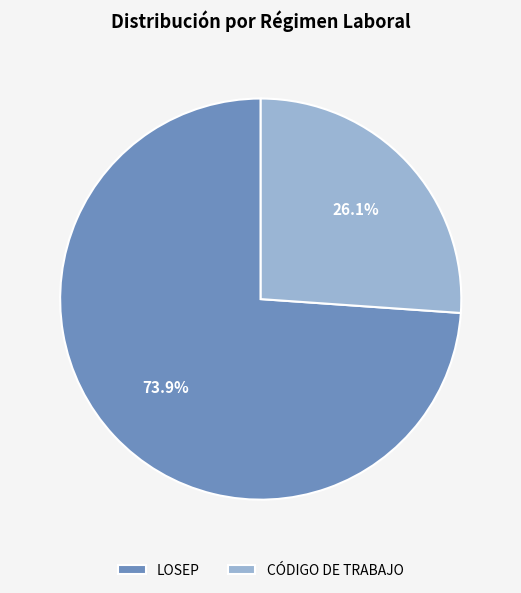

The CÓDIGO DE TRABAJO slice represents 26% of the pie. True or false?

True